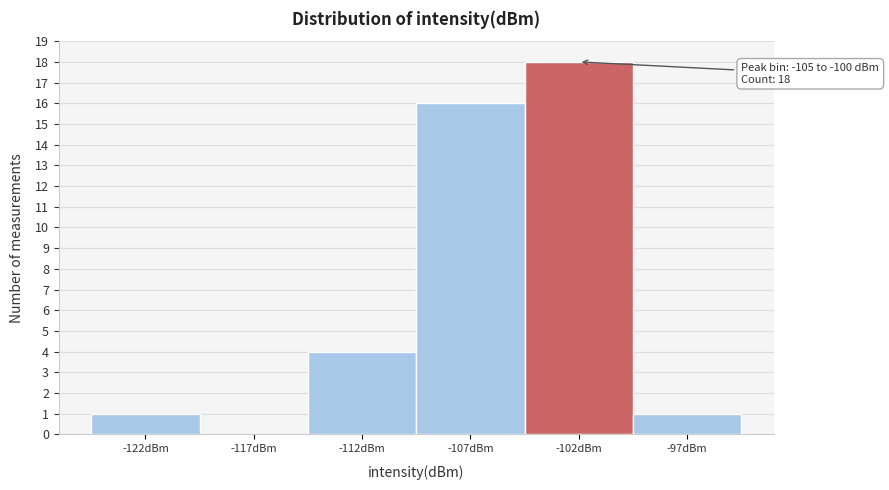

Reading right to left, what are all the values shown in this chart?

-97dBm=1	-102dBm=18	-107dBm=16	-112dBm=4	-117dBm=0	-122dBm=1